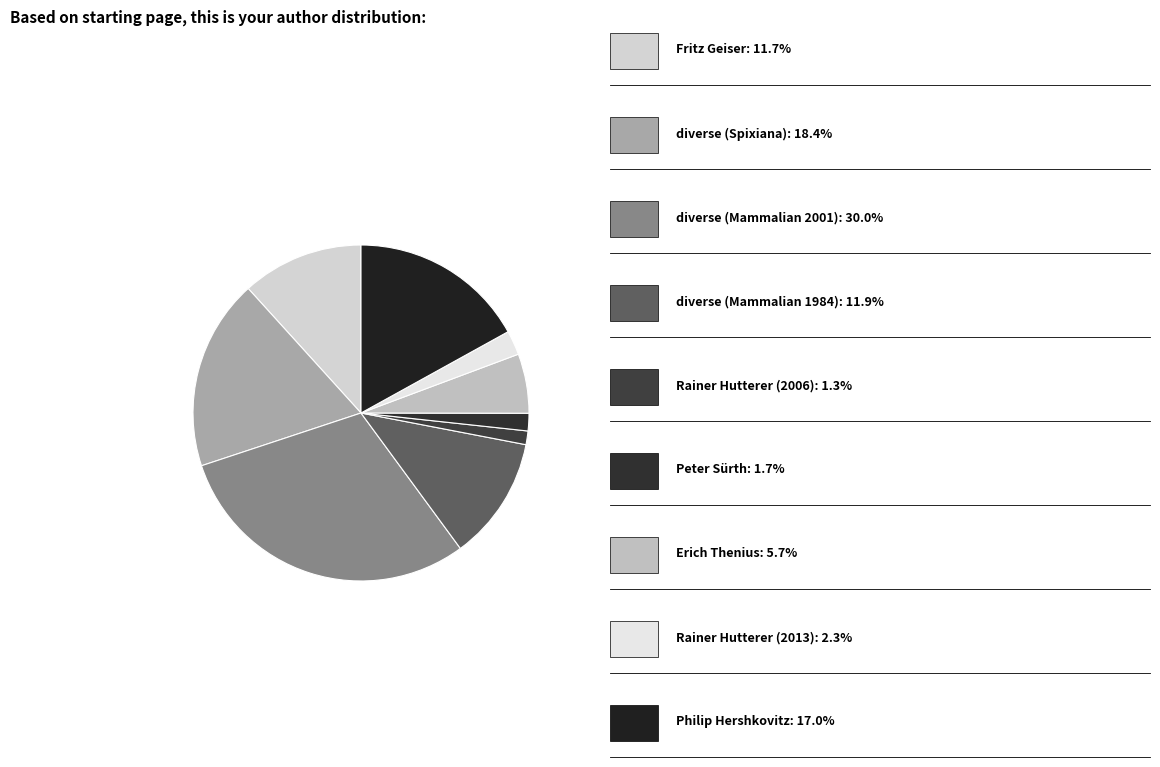

Count the number of slices in the pie.

9